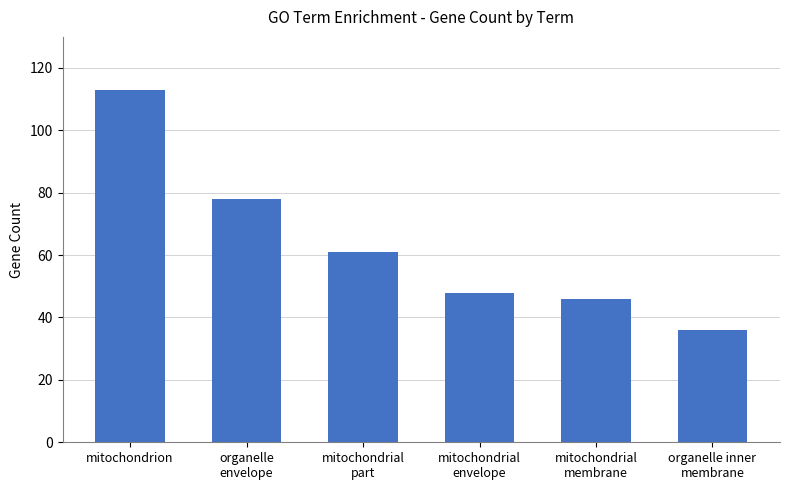

What position from the left is mitochondrial
part?

3